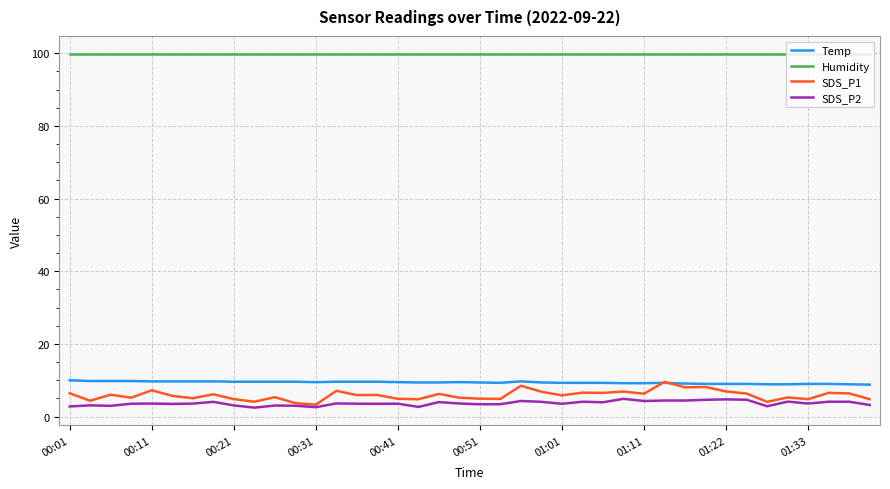

Which series has the widest spread of values?

SDS_P1